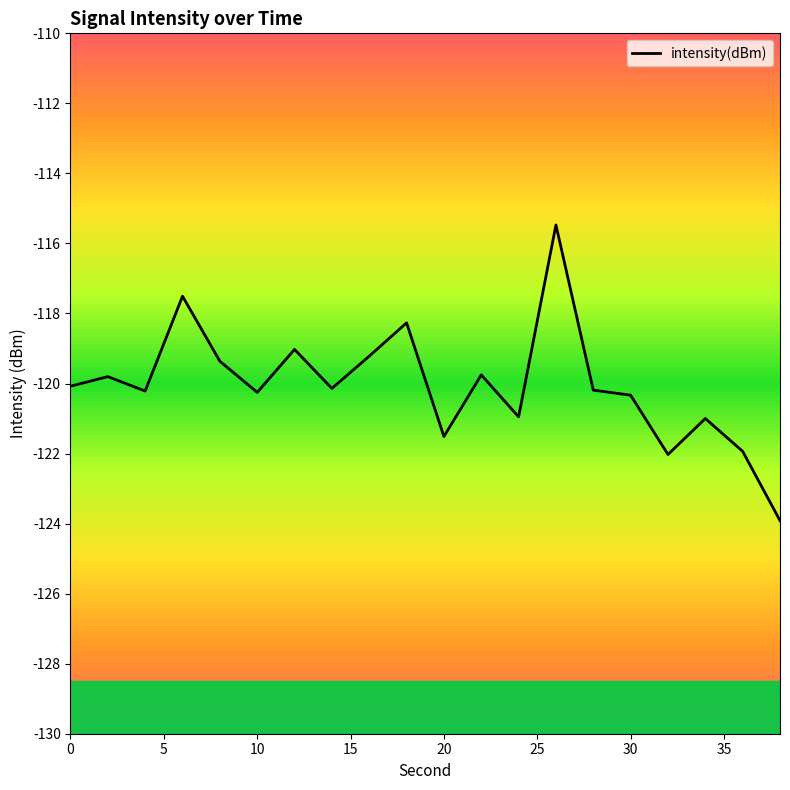

What is the greatest value displayed?

-115.5